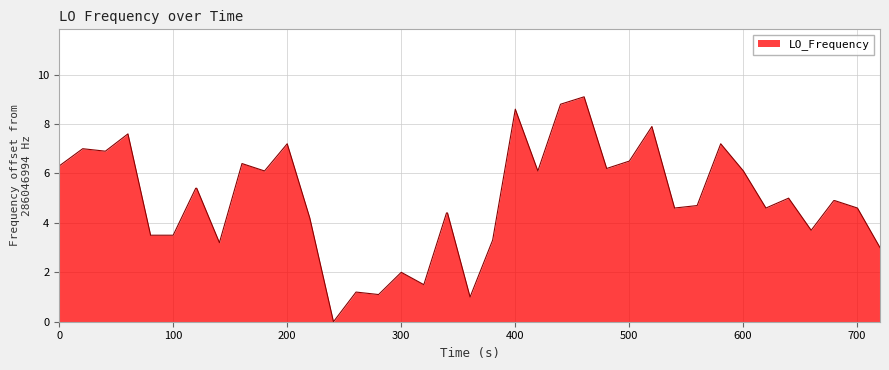

What is the greatest value displayed?

9.1